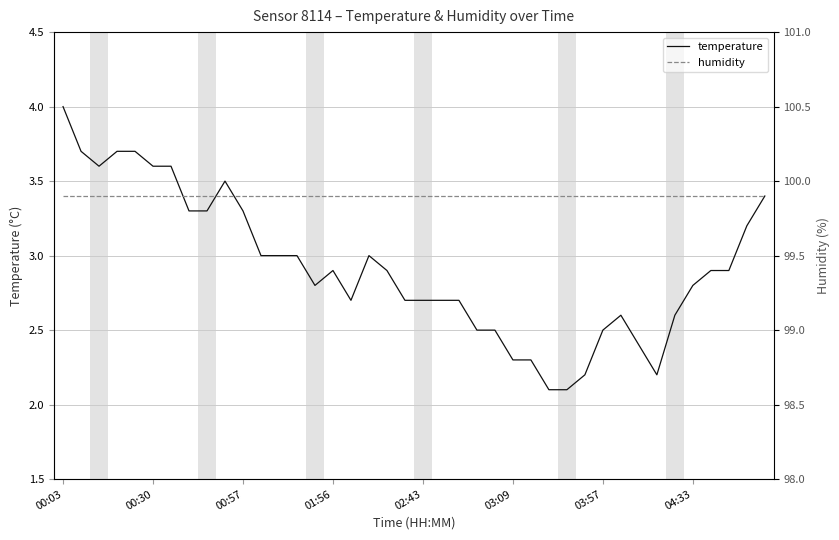

Which has a higher value, 8 or 34?

8